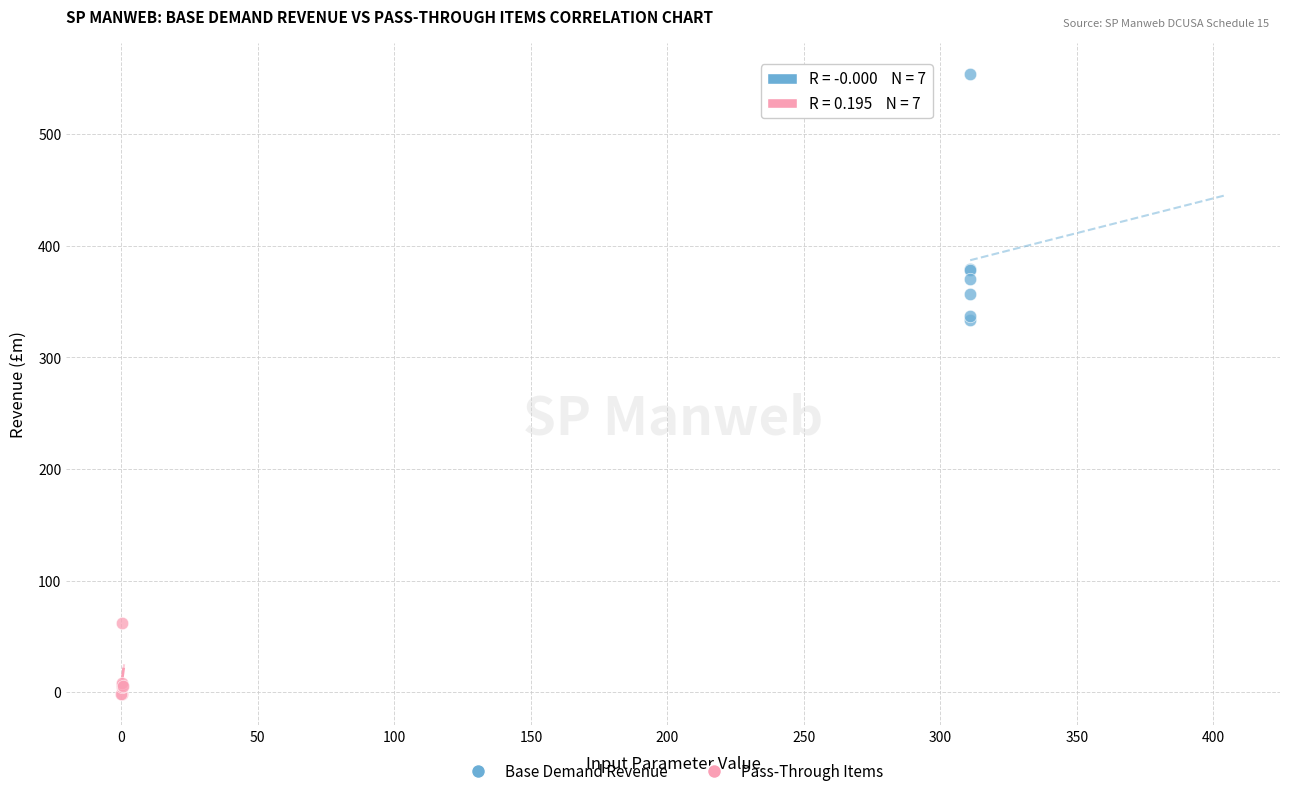

Which series has the widest spread of Y values?

Base Demand Revenue